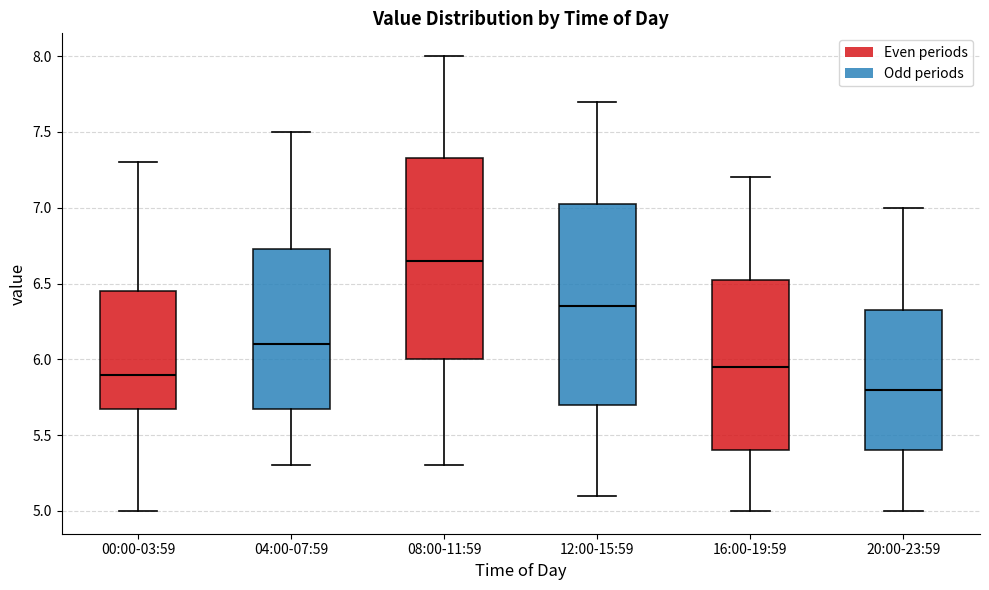

Which box has the highest median line?

08:00-11:59